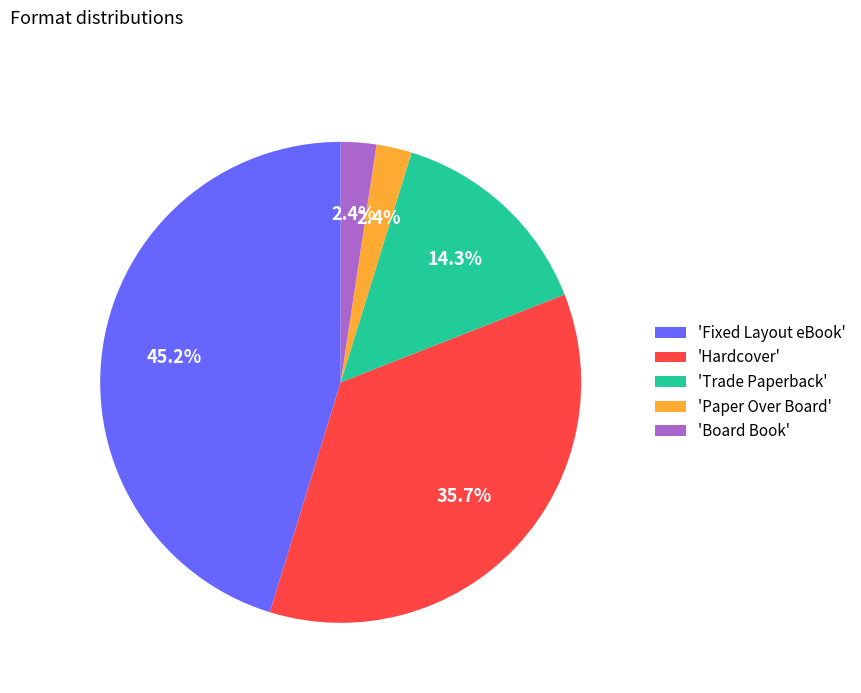

Which slice is the largest?

'Fixed Layout eBook'